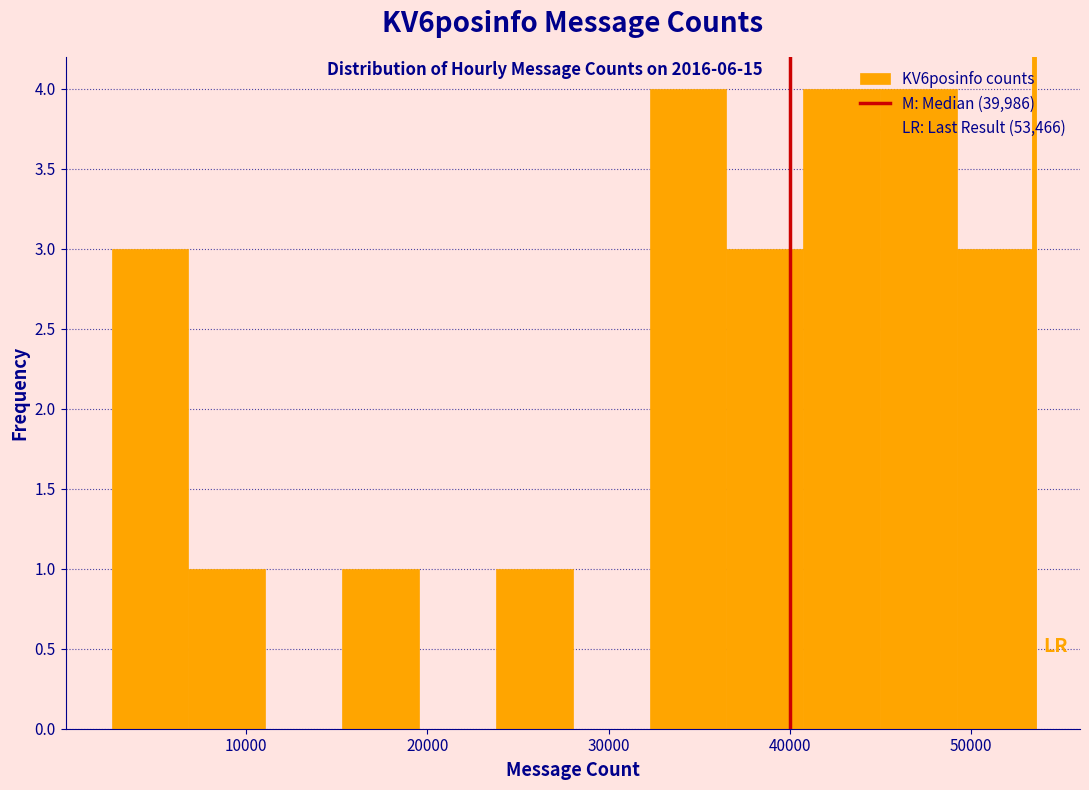

Reading left to right, transcribe this chart: for each bar, give the range it covers on the x-axis and its height. Neither the bar edges nor the heights are printed on the chart, so give them approximately, as read against the axes.

3000 to 7000: 3
7000 to 11000: 1
11000 to 15000: 0
15000 to 20000: 1
20000 to 24000: 0
24000 to 28000: 1
28000 to 32000: 0
32000 to 37000: 4
37000 to 41000: 3
41000 to 45000: 4
45000 to 49000: 4
49000 to 53000: 3